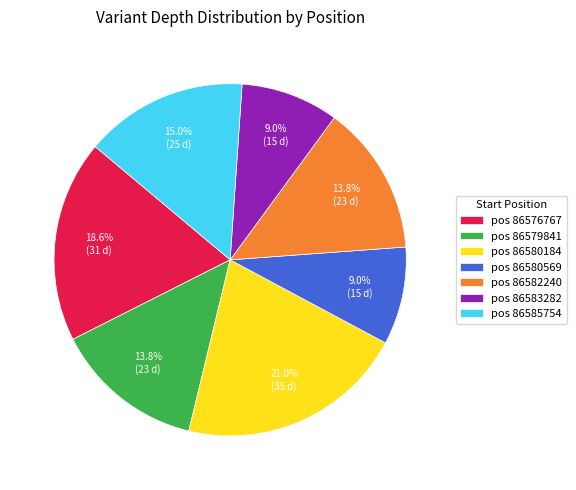

Is there a majority slice in this chart?

No